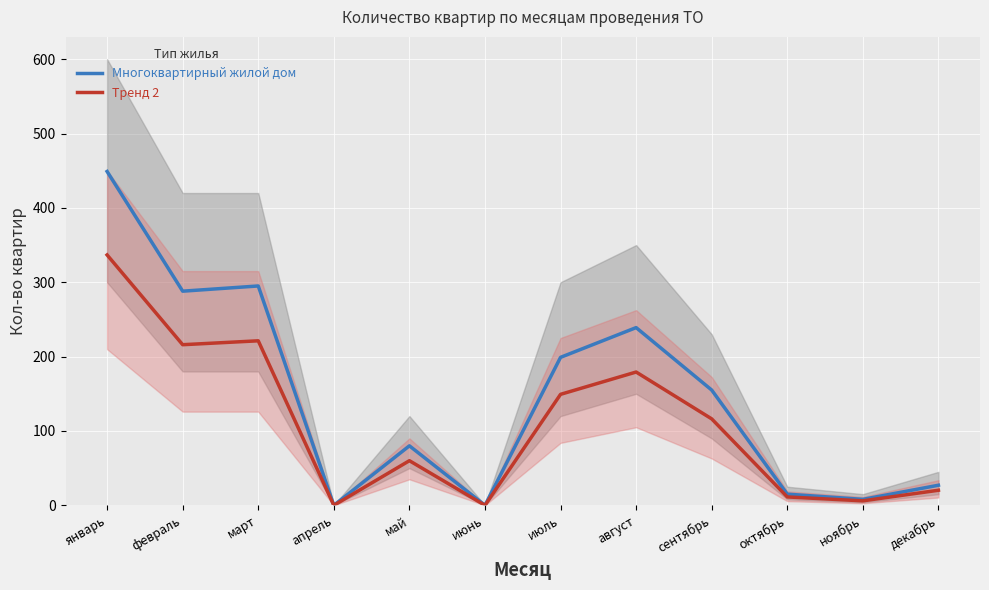

Is it true that Многоквартирный жилой дом equals 288.0 at февраль?

True